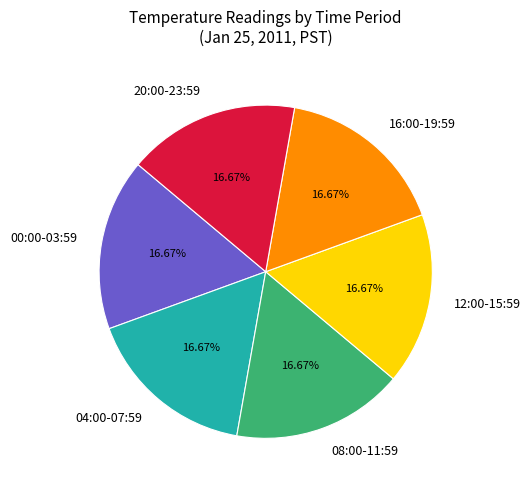

Does 16:00-19:59 represent more than half of the total?

No